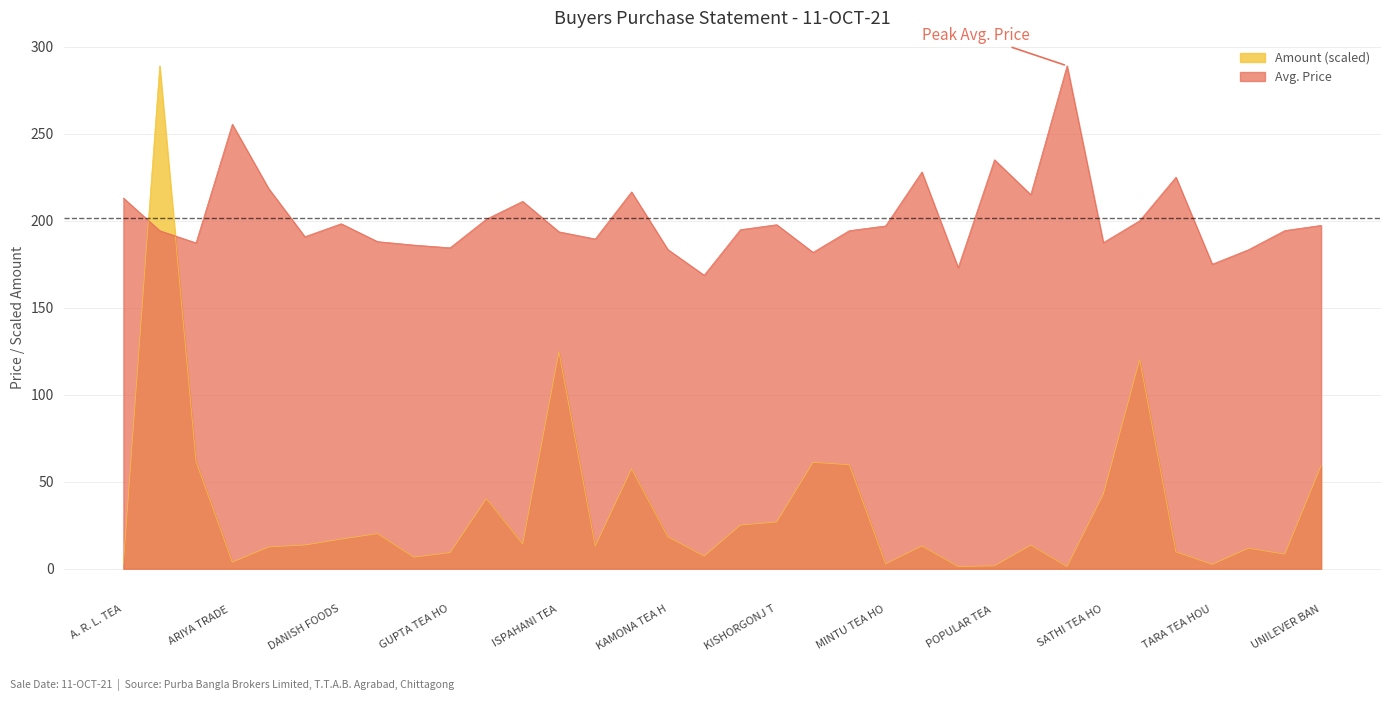

What is the difference between the maximum and minimum values in the Amount series?

287.8